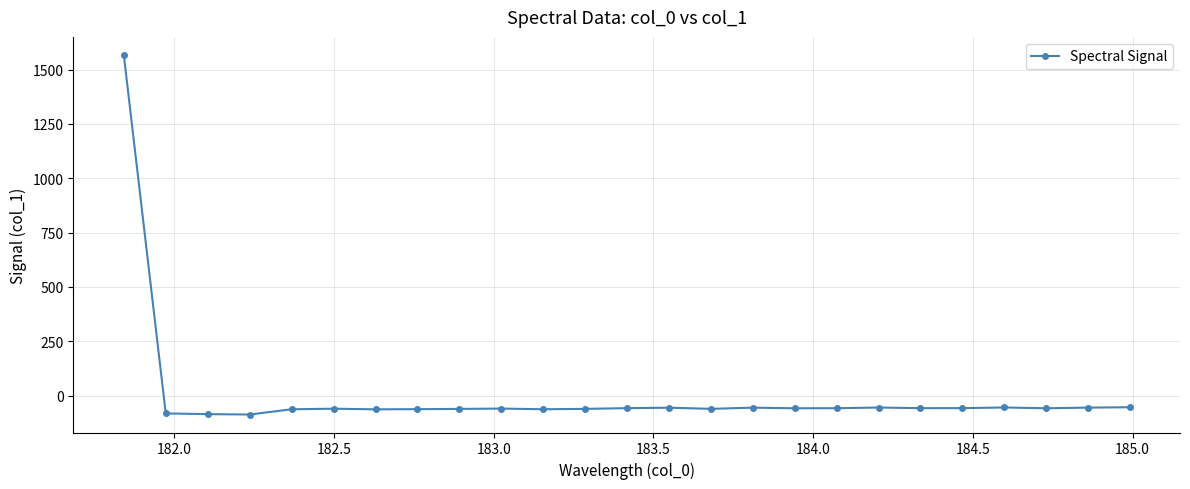

True or false: there are more than 2 points higher than both neighbors.

True